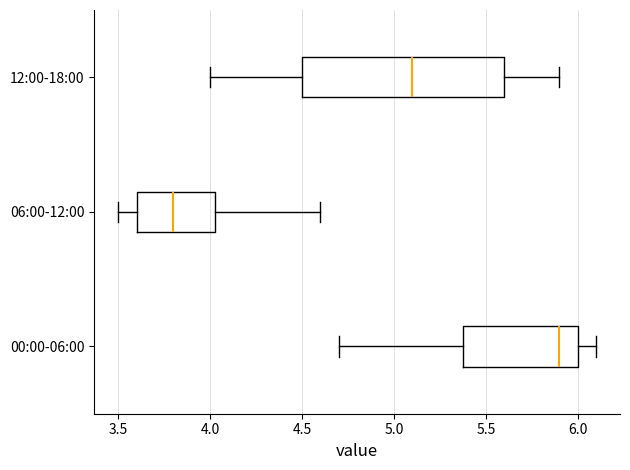

Which box is the widest, from its left edge to its right edge?

12:00-18:00